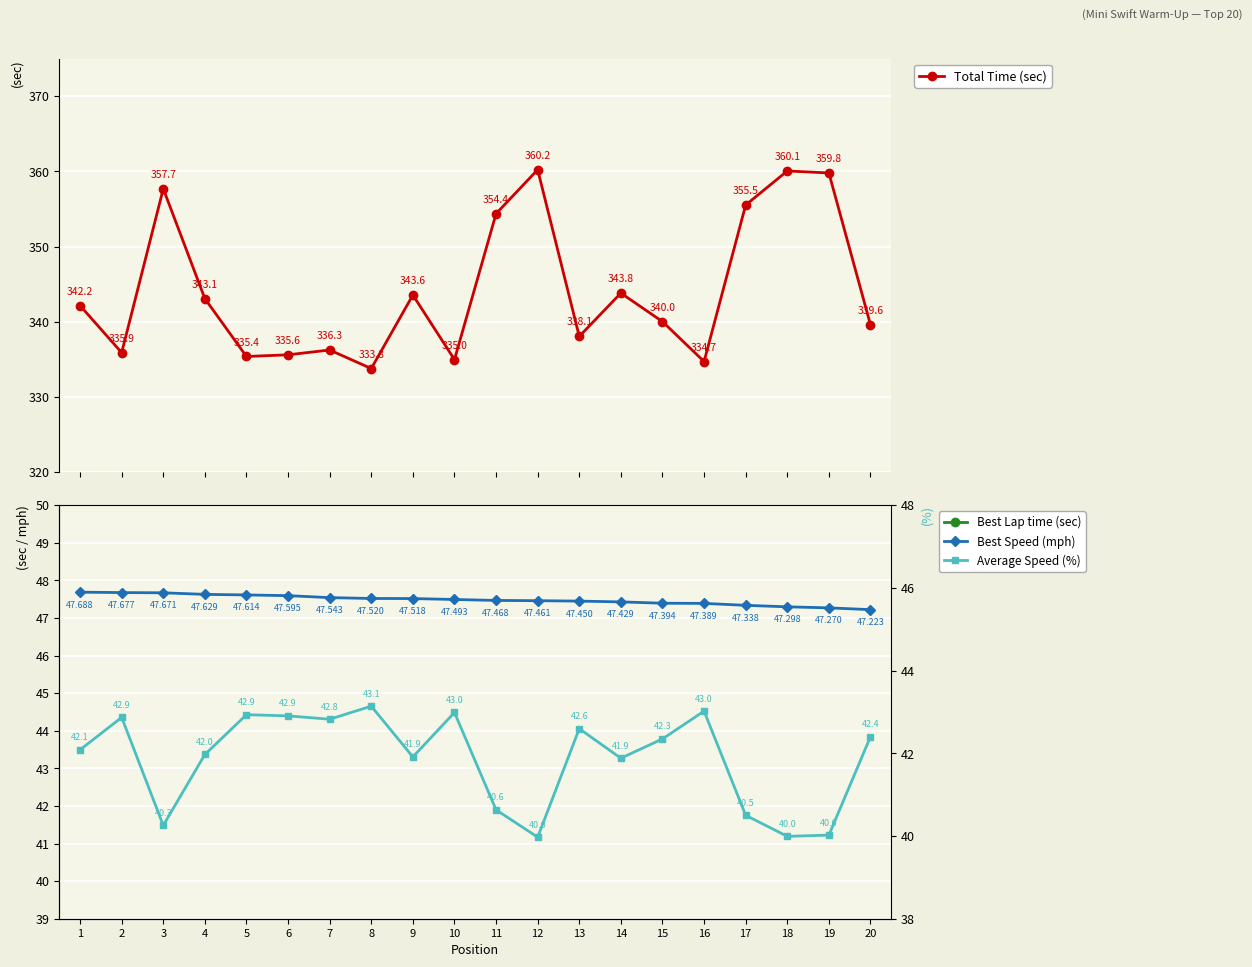

True or false: Total Time (sec) has more than 0 interior local peaks.

True